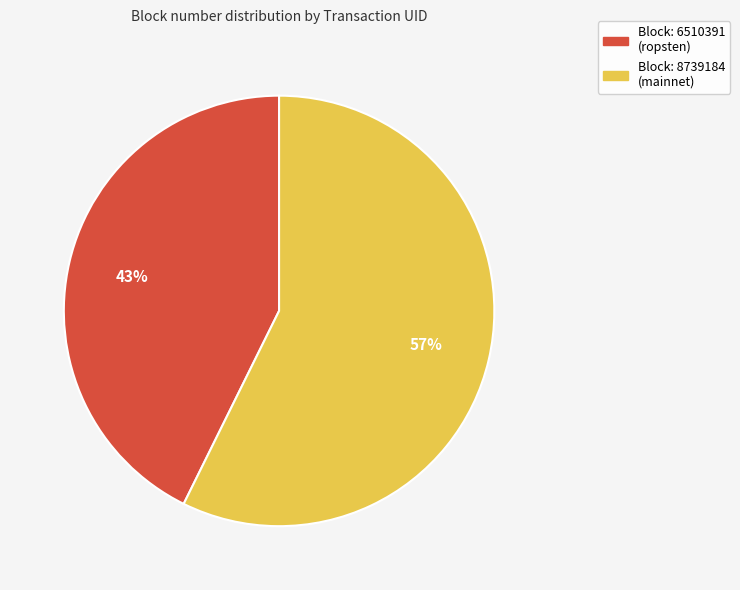

To the nearest percent, what is the average slice percentage?

50%